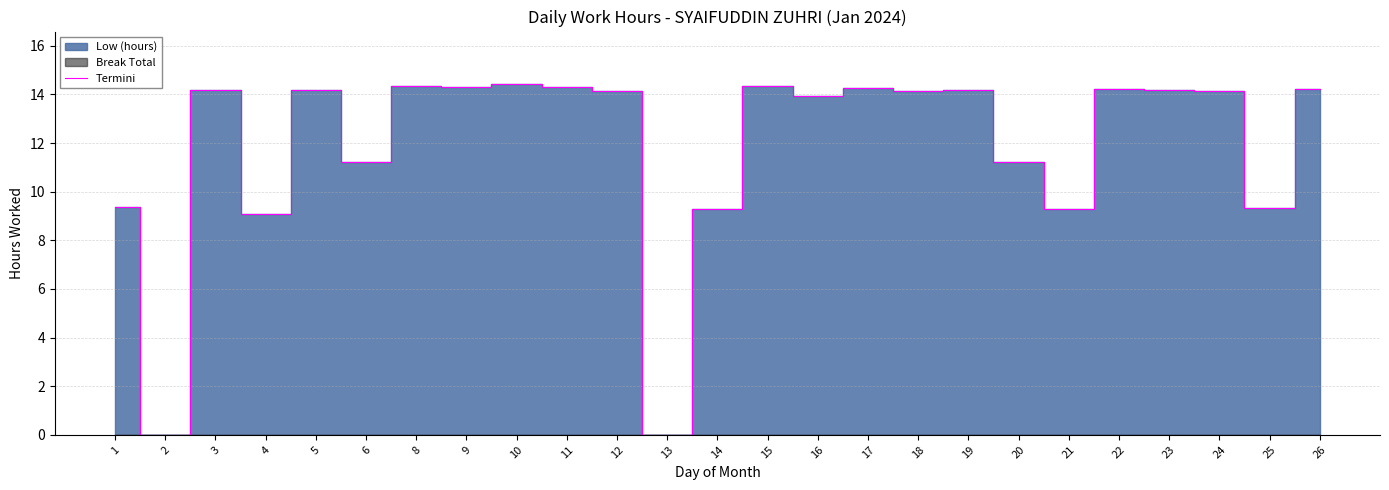

How many categories are shown in the chart?

25